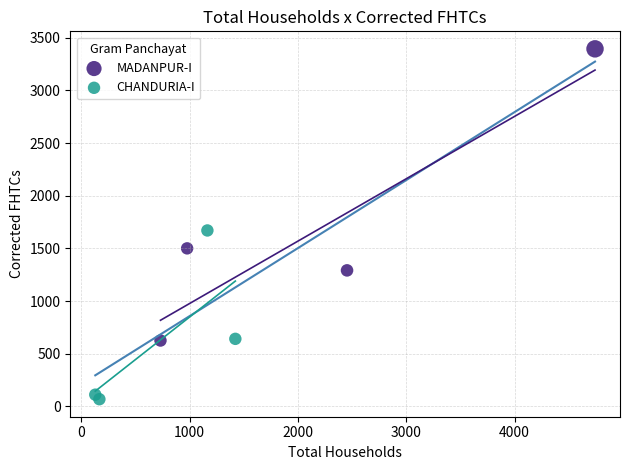

Which series reaches the maximum Y coordinate?

MADANPUR-I